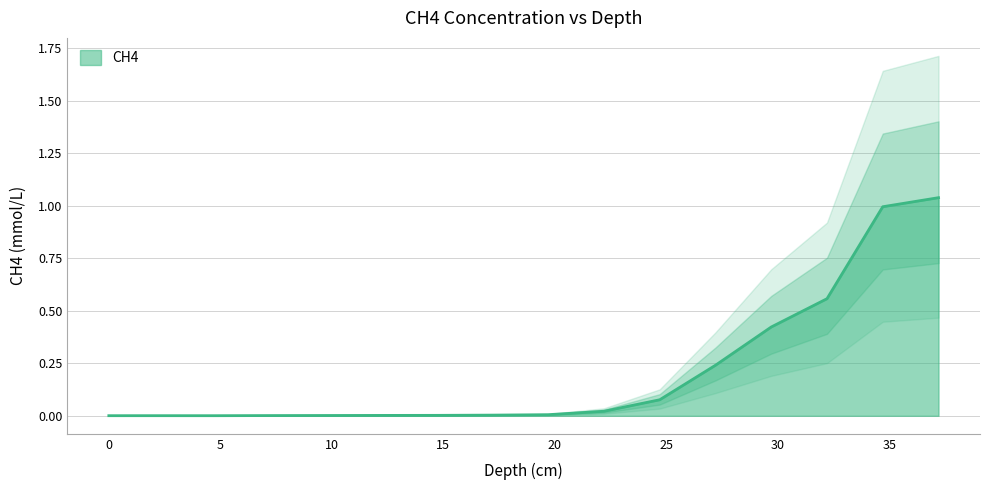

Reading left to right, list all the values displayed in this chart.

0.0	0.0	0.0	0.0	0.0	0.0	0.0	0.0	0.0	0.0	0.1	0.2	0.4	0.6	1.0	1.0